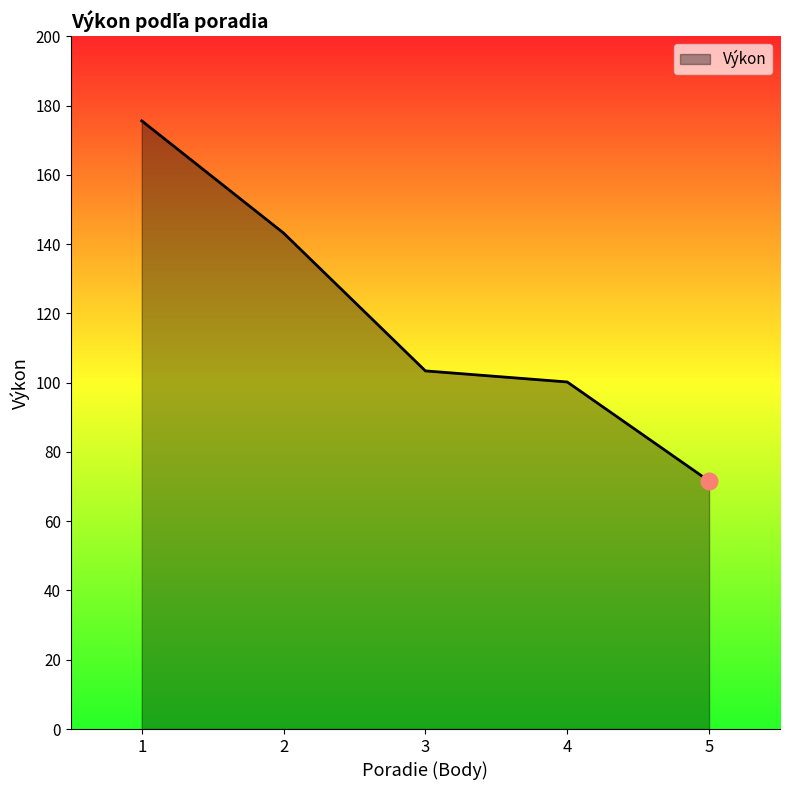

Reading right to left, what are all the values shown in this chart?

5=71.6	4=100.2	3=103.4	2=143.2	1=175.6